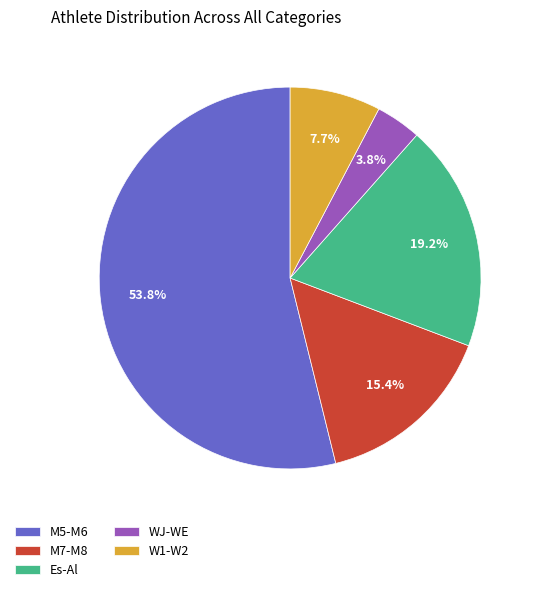

How many segments does this pie chart have?

5